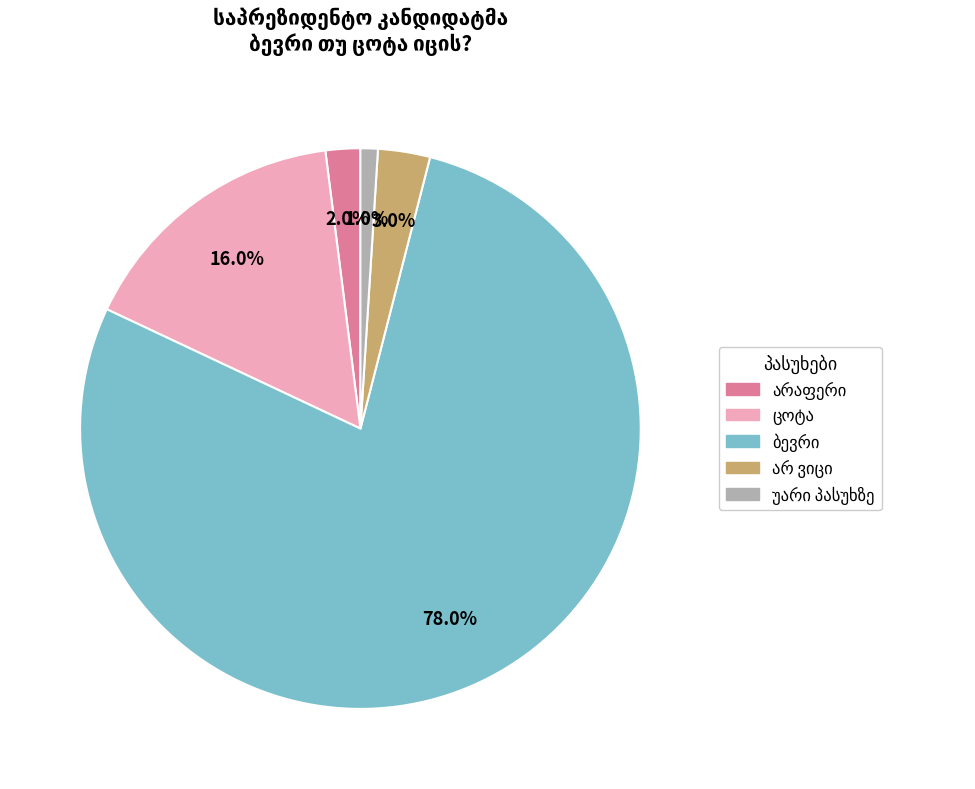

How many slices are in this pie chart?

5